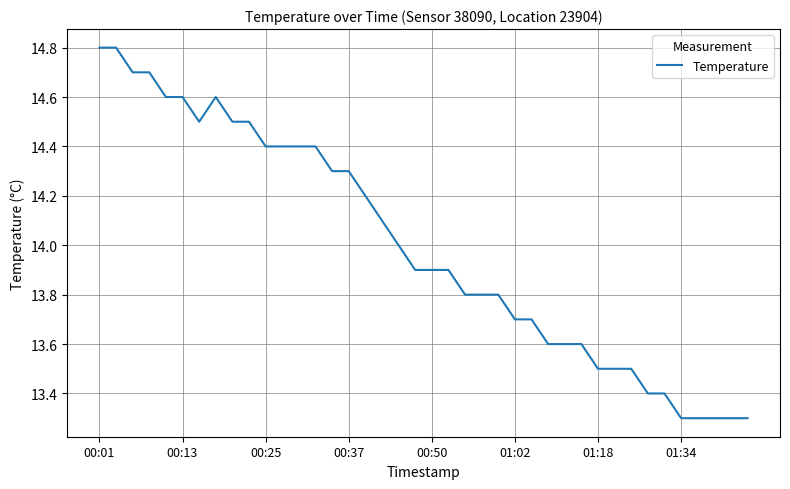

Reading left to right, extract all data points from this chart.

14.8	14.8	14.7	14.7	14.6	14.6	14.5	14.6	14.5	14.5	14.4	14.4	14.4	14.4	14.3	14.3	14.2	14.1	14.0	13.9	13.9	13.9	13.8	13.8	13.8	13.7	13.7	13.6	13.6	13.6	13.5	13.5	13.5	13.4	13.4	13.3	13.3	13.3	13.3	13.3